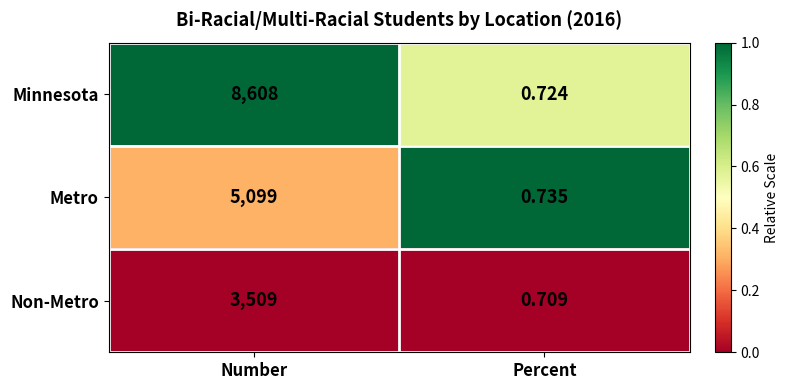

Between Number and Percent, which series saw the biggest shift?

Minnesota